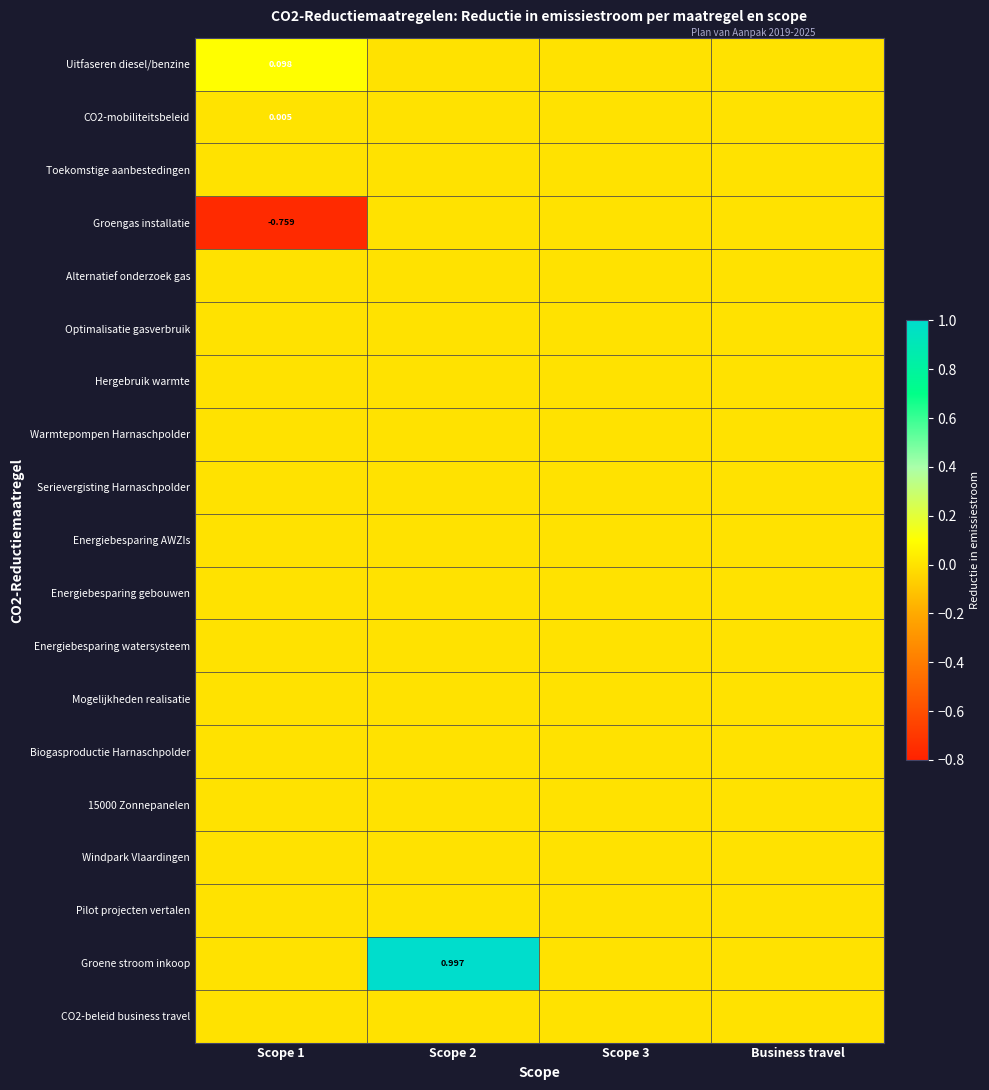

Between Scope 1 and Scope 2, which is larger?

Scope 1